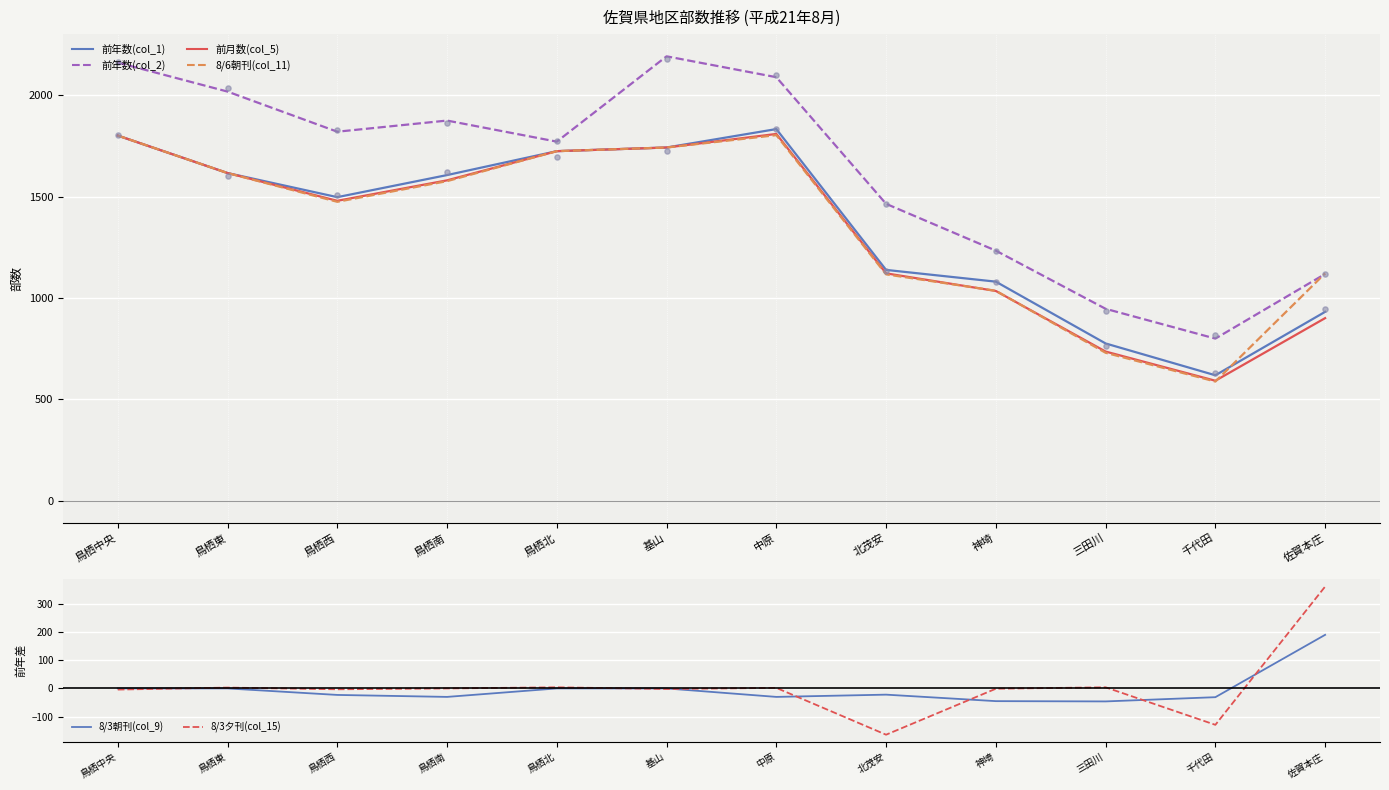

Which series reaches the minimum Y coordinate?

8/3夕刊(col_15)